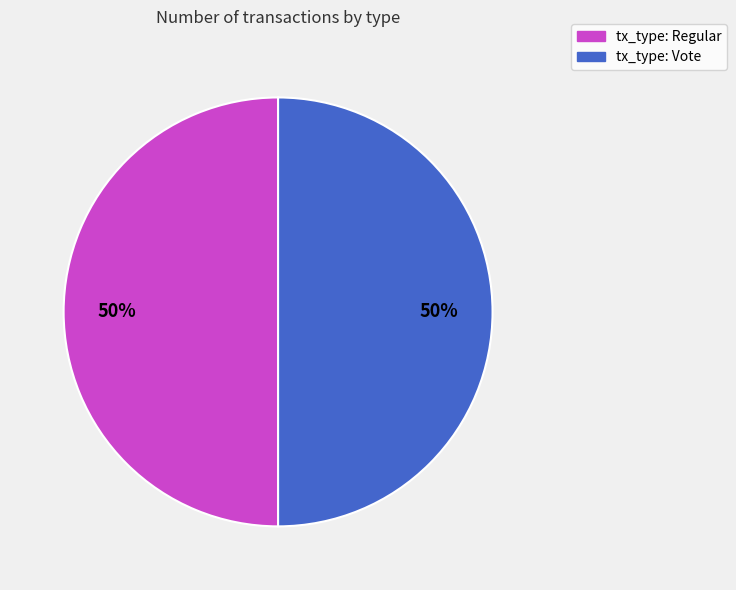

To the nearest percent, what is the average slice percentage?

50%